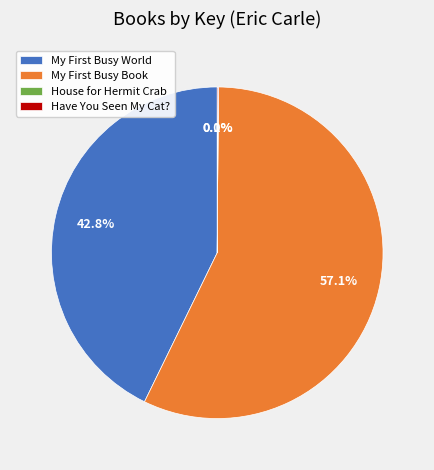

Is there a majority slice in this chart?

Yes